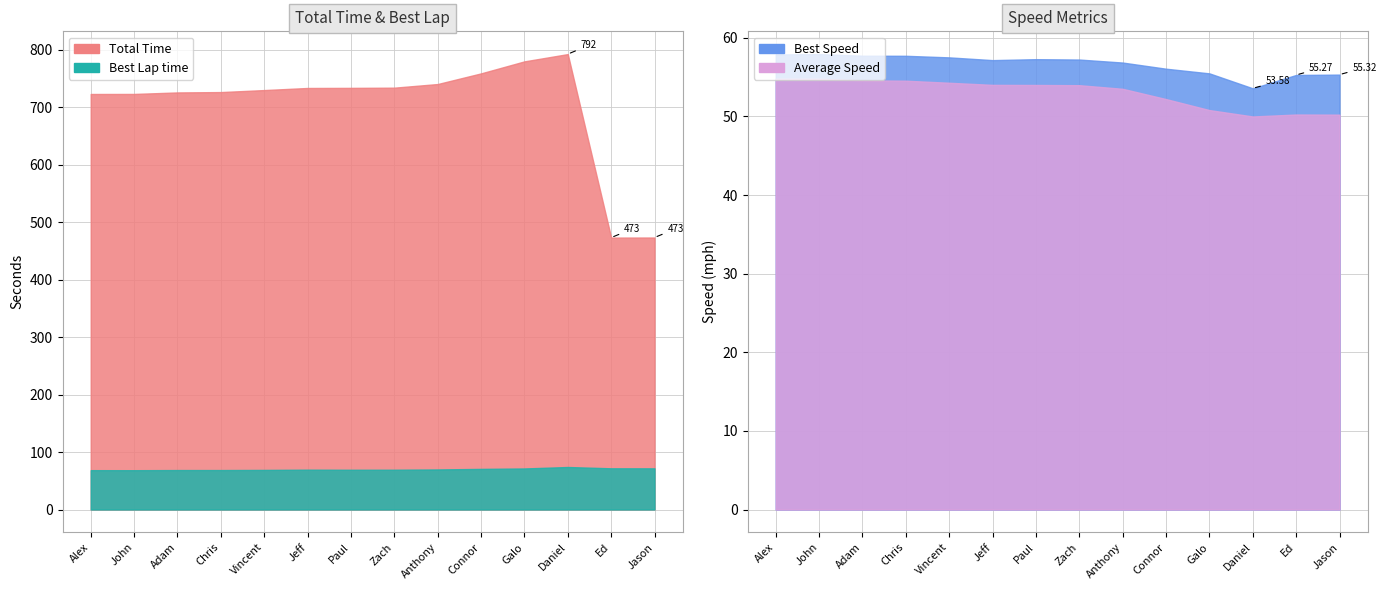

True or false: Average Speed has a value of 54.8 at John Bonanno.

True